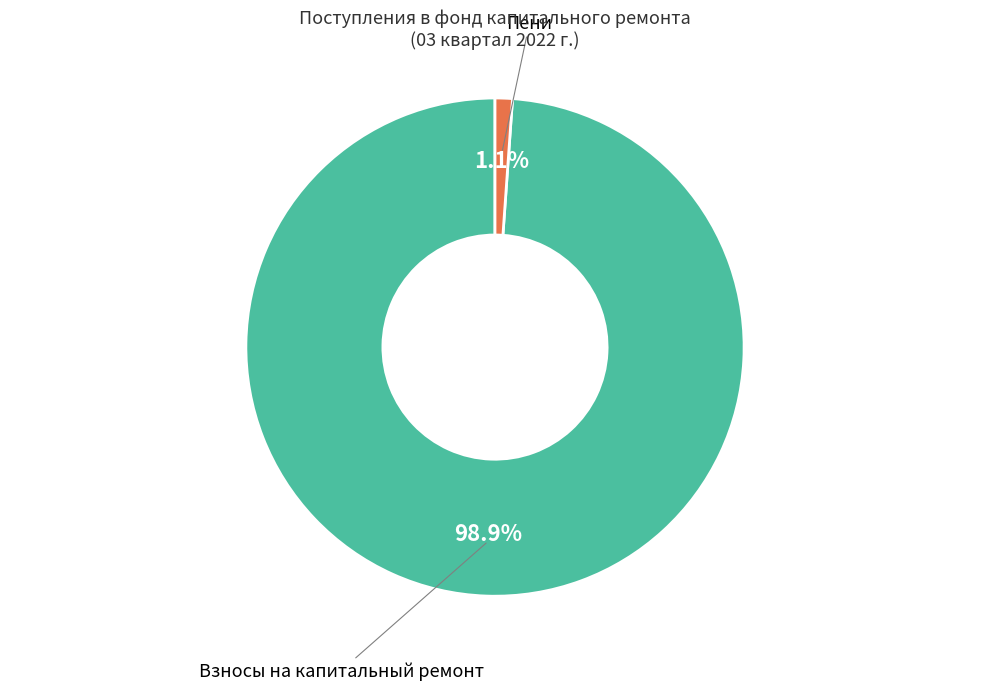

Does any single category account for the majority?

Yes